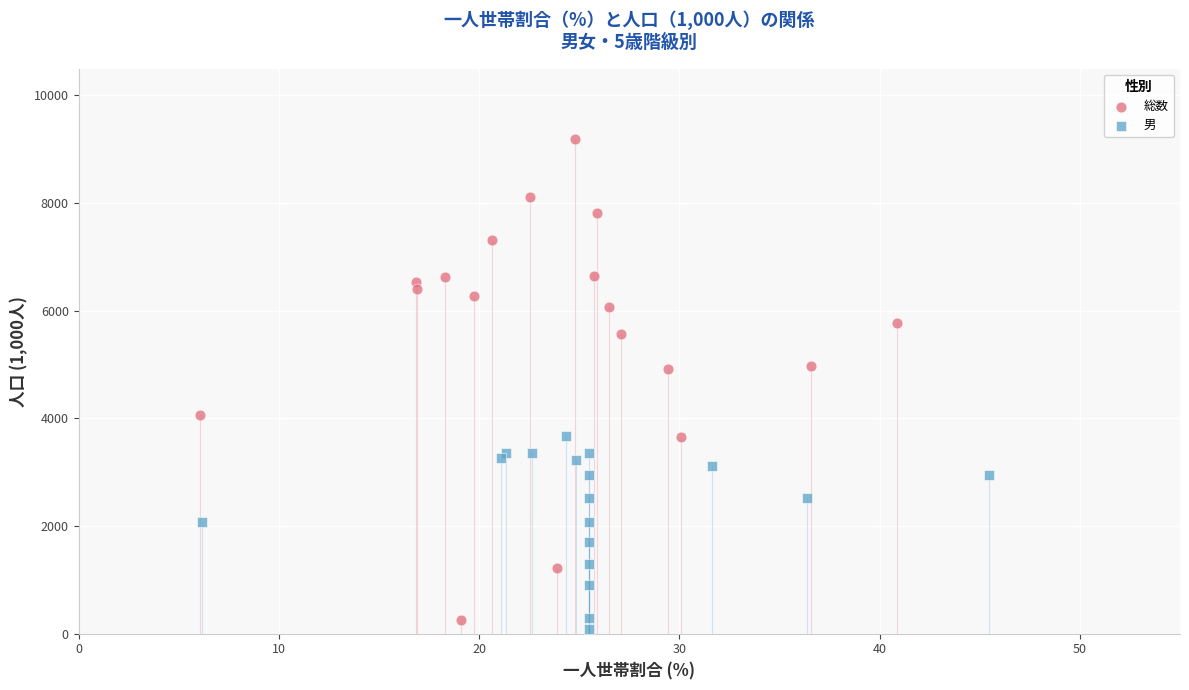

Which series has the widest spread of Y values?

総数